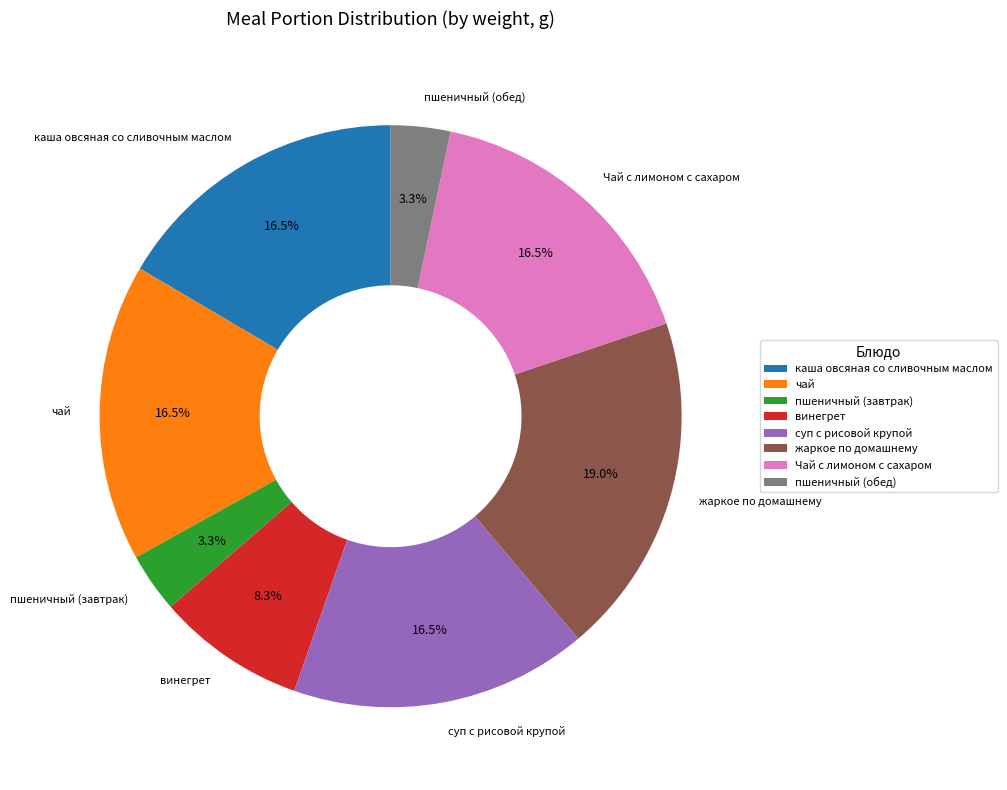

To the nearest percent, what is the difference between the largest and smallest slice percentages?

16%